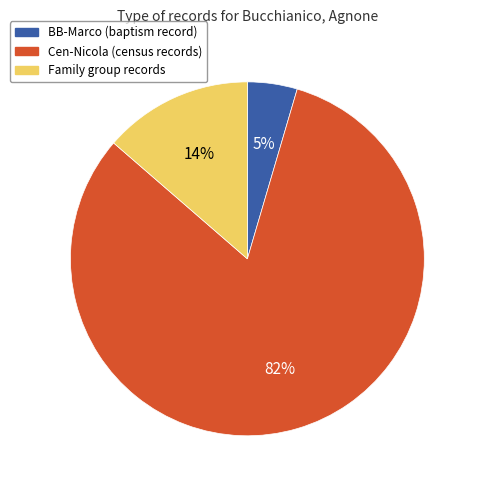

To the nearest percent, what is the average slice percentage?

33%